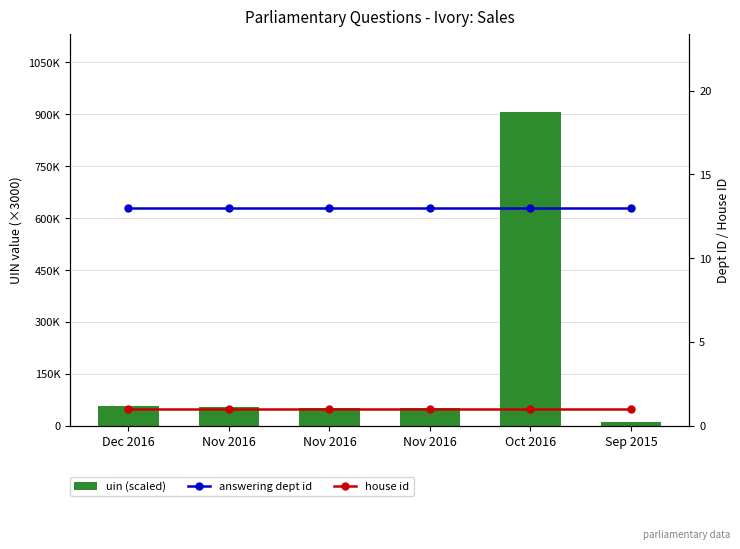

Reading left to right, extract all data points from this chart.

uin (scaled): Dec 2016=18.6	Nov 2016=18.1	Nov 2016=17.2	Nov 2016=16.8	Oct 2016=302.2	Sep 2015=3.3
answering dept id: Dec 2016=13.0	Nov 2016=13.0	Nov 2016=13.0	Nov 2016=13.0	Oct 2016=13.0	Sep 2015=13.0
house id: Dec 2016=1.0	Nov 2016=1.0	Nov 2016=1.0	Nov 2016=1.0	Oct 2016=1.0	Sep 2015=1.0